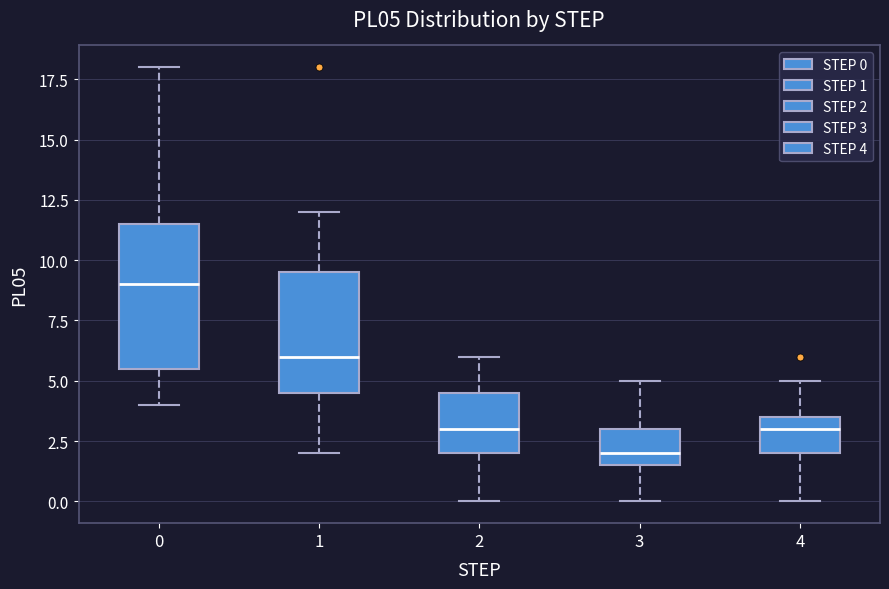

Which box has the highest median line?

0